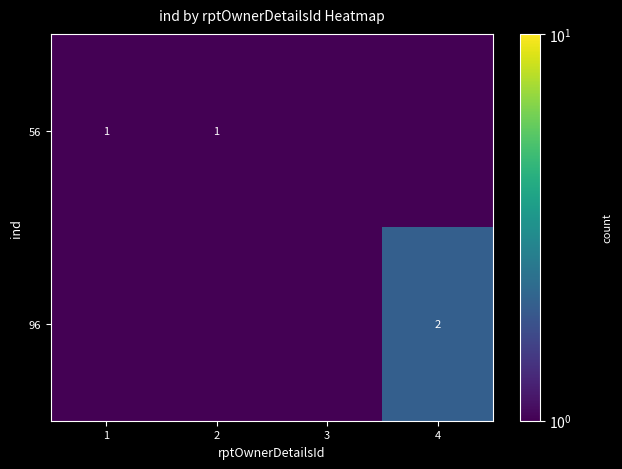

True or false: 56 has a value of 1.0 at 2.

True